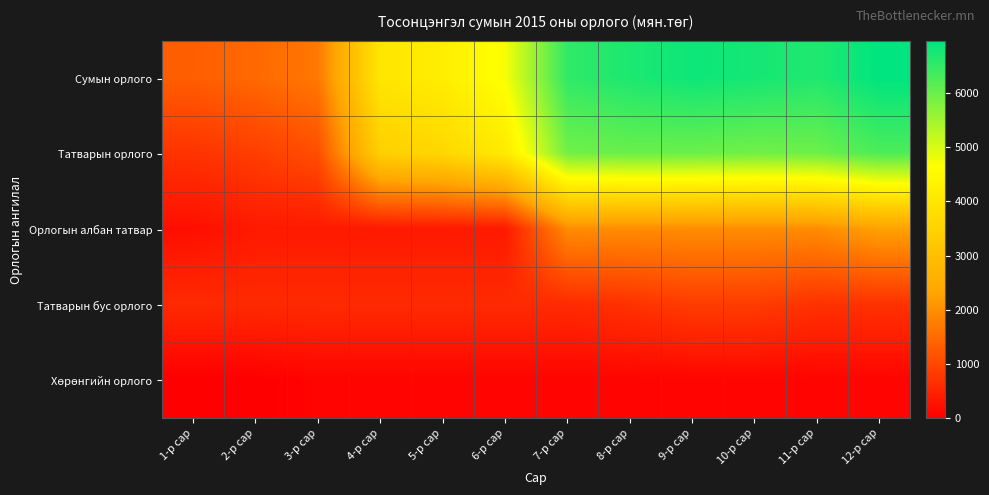

Between 2-р сар and 7-р сар, which is larger?

7-р сар